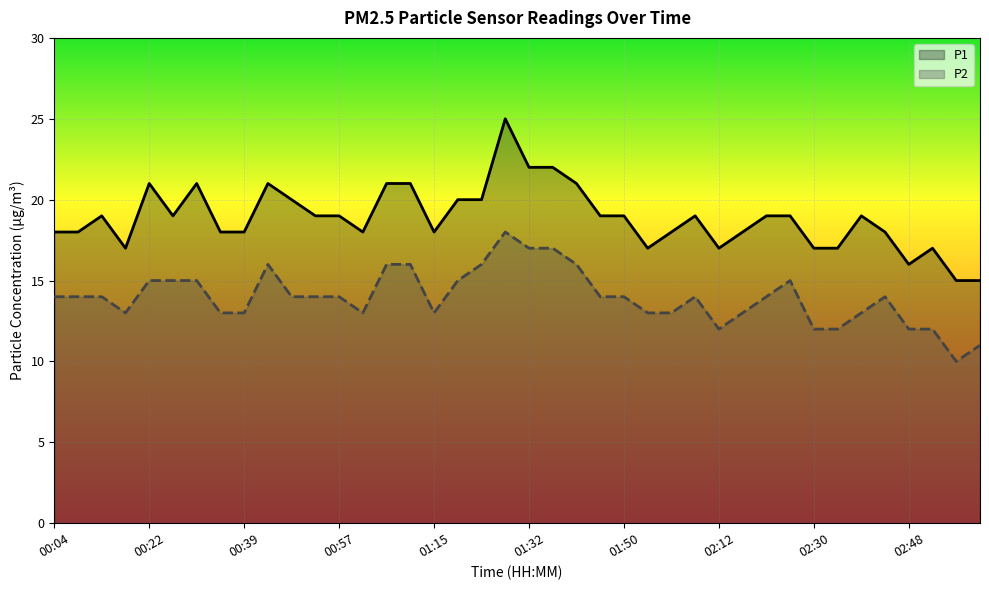

Between 33 and 37, which is larger?

33